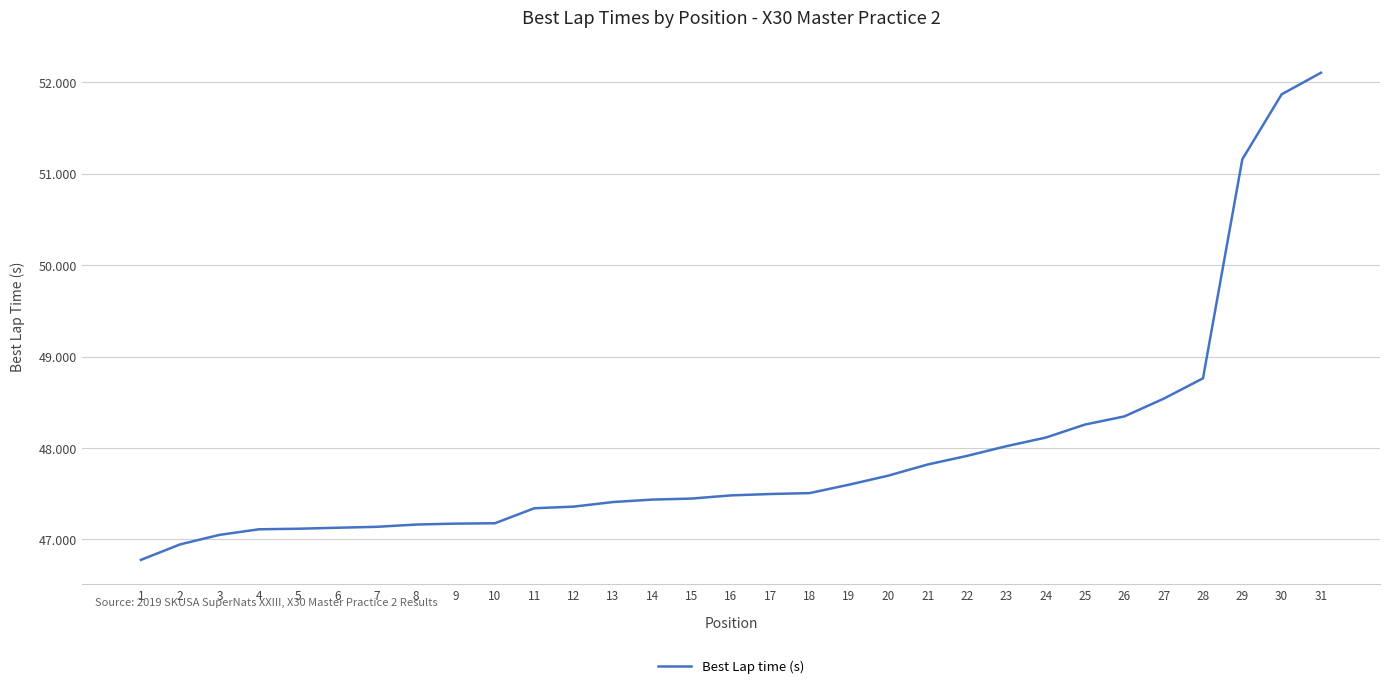

What is the average value?

47.9